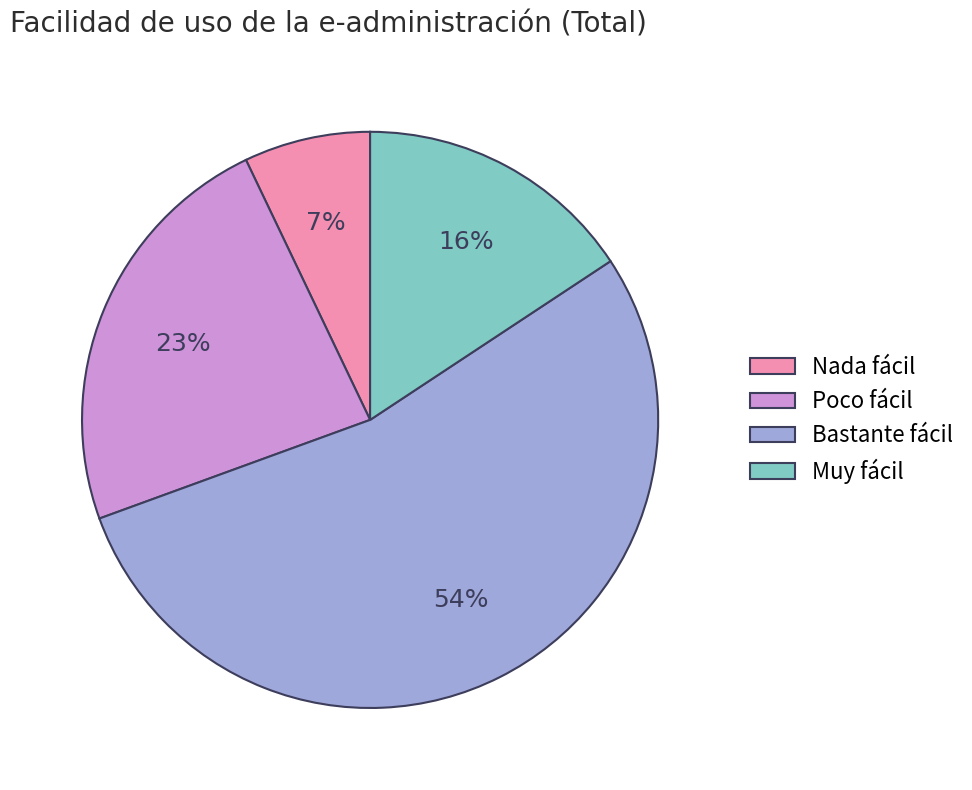

Count the number of slices in the pie.

4